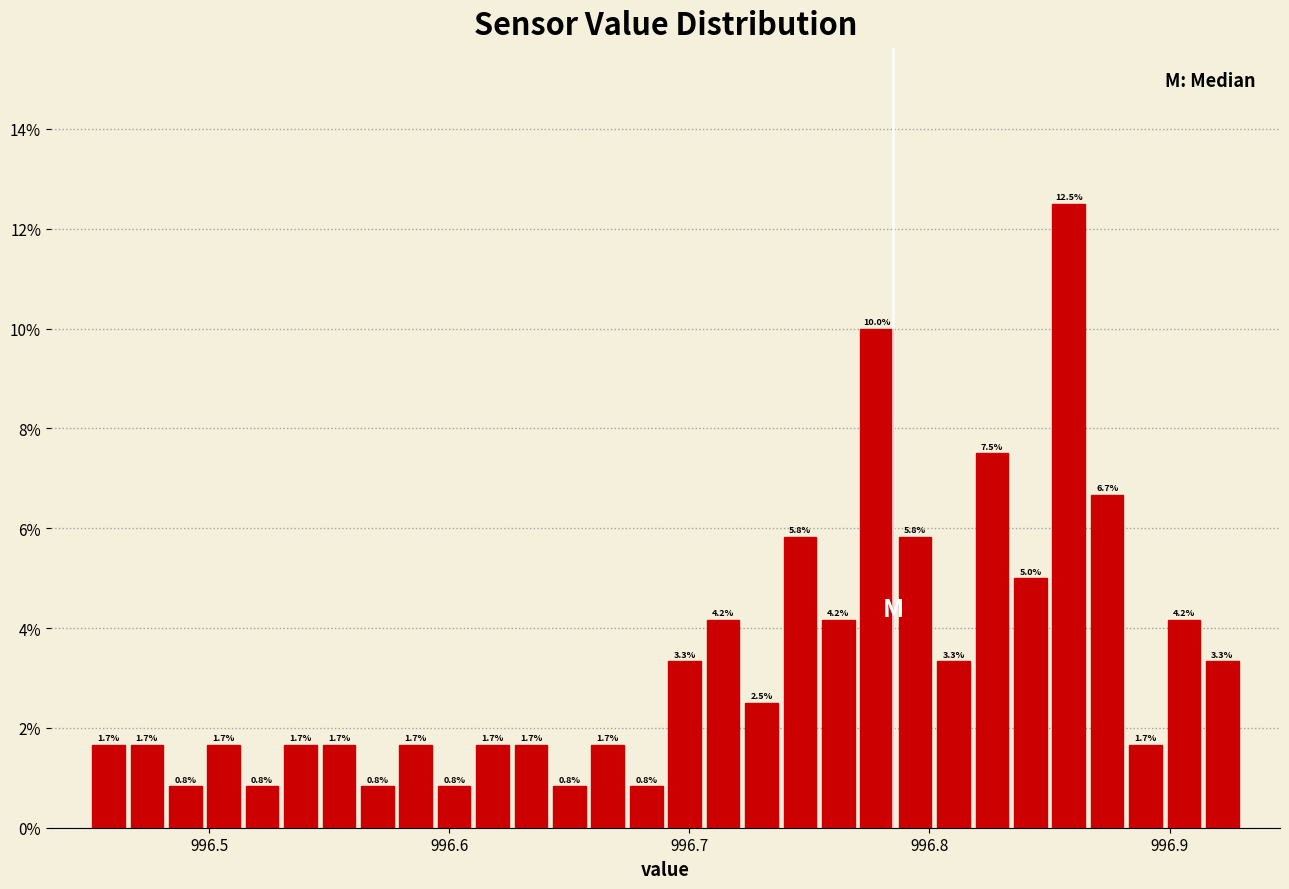

Around what value on the x-axis is the tallest bar? Give the approximate position of its centre, as read against the axis.

996.86